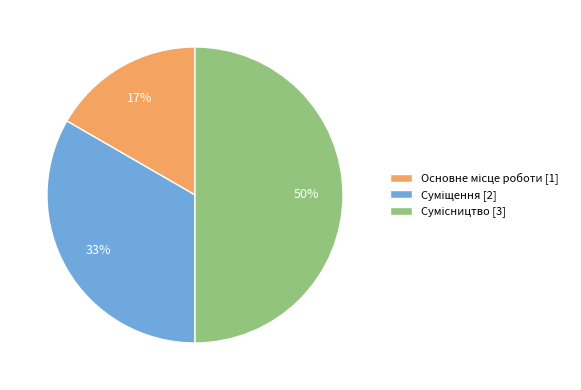

To the nearest percent, what is the average slice percentage?

33%